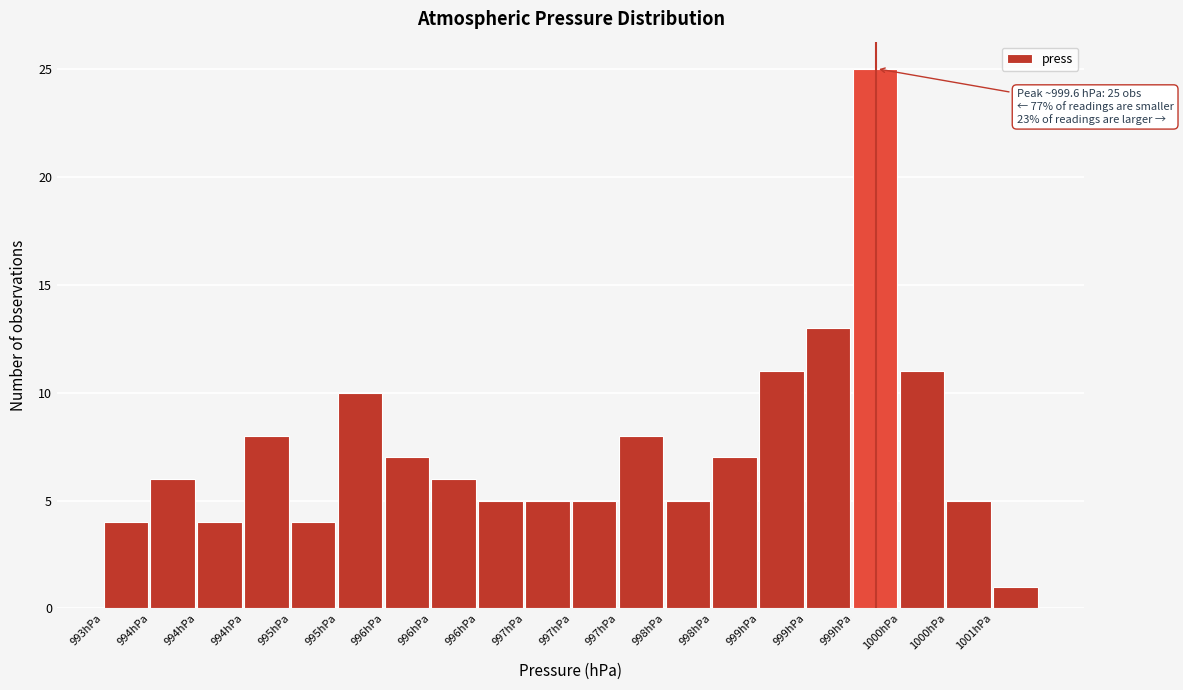

How many bars are there in total?

20